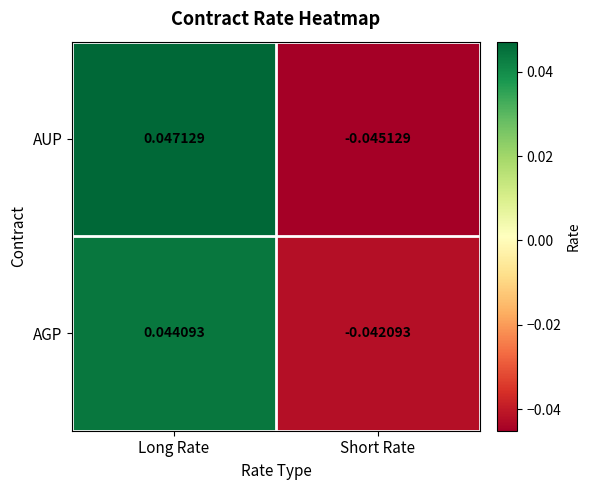

Rank the series by their maximum value, from lowest to highest.

AGP, AUP